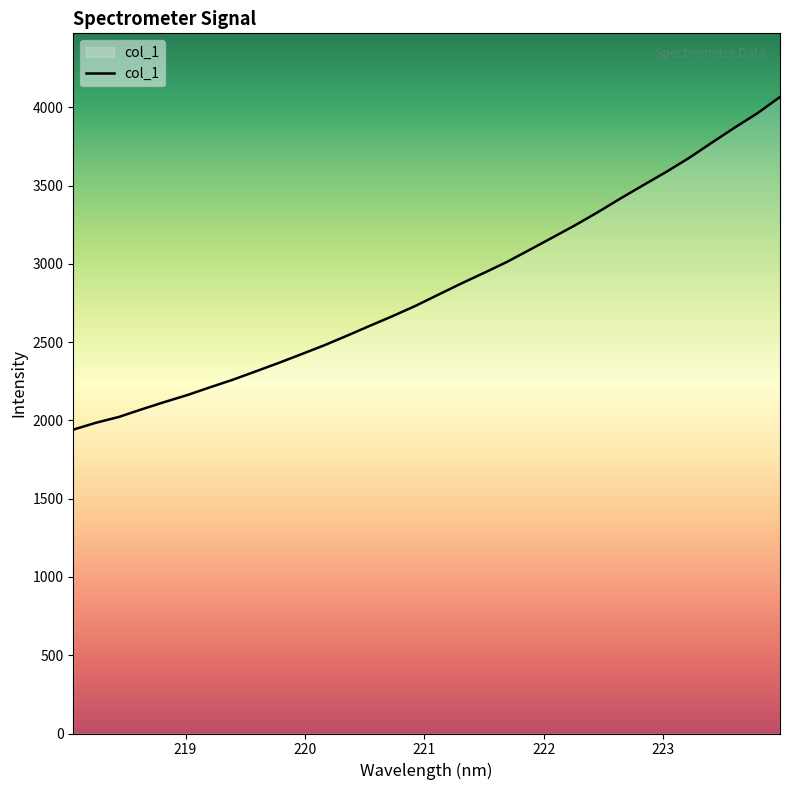

How many lines are shown in the chart?

1